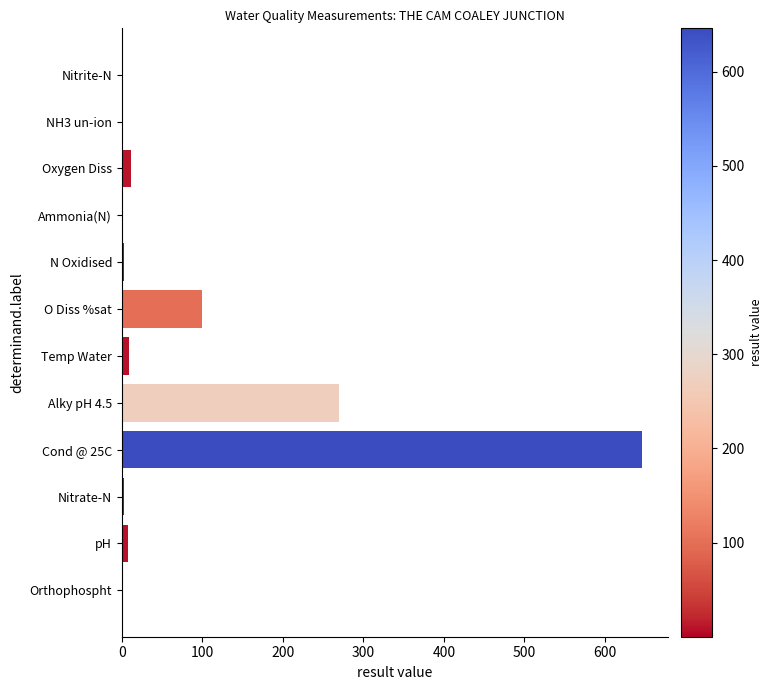

At which label is the value closest to 323?

Alky pH 4.5